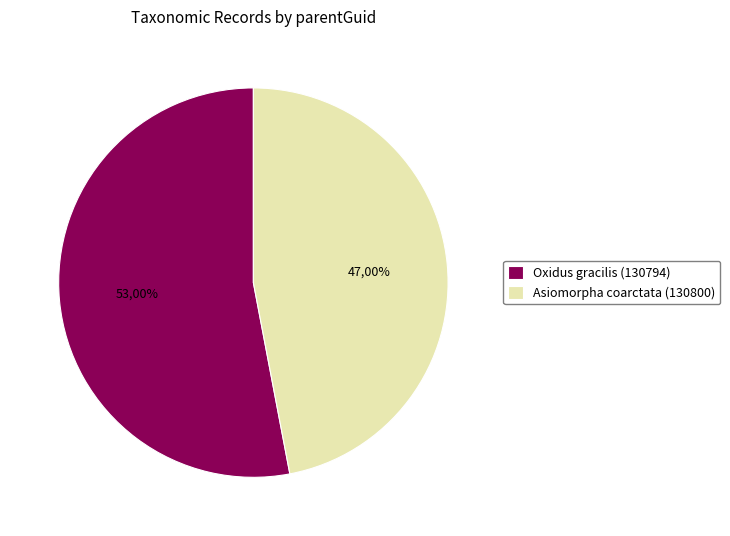

Does Oxidus gracilis (130794) represent more than half of the total?

Yes